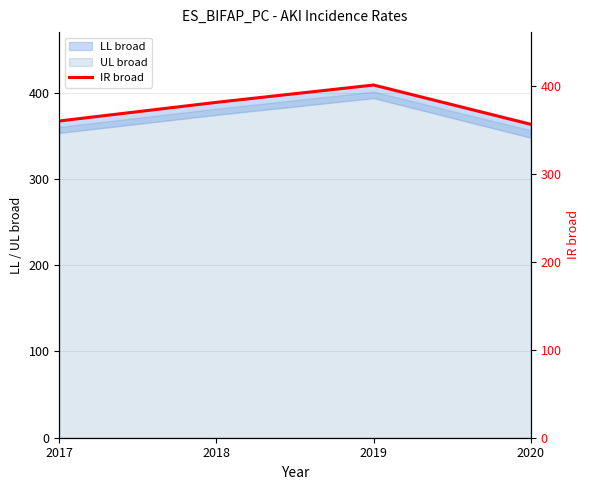

Count the number of categories in the chart.

4